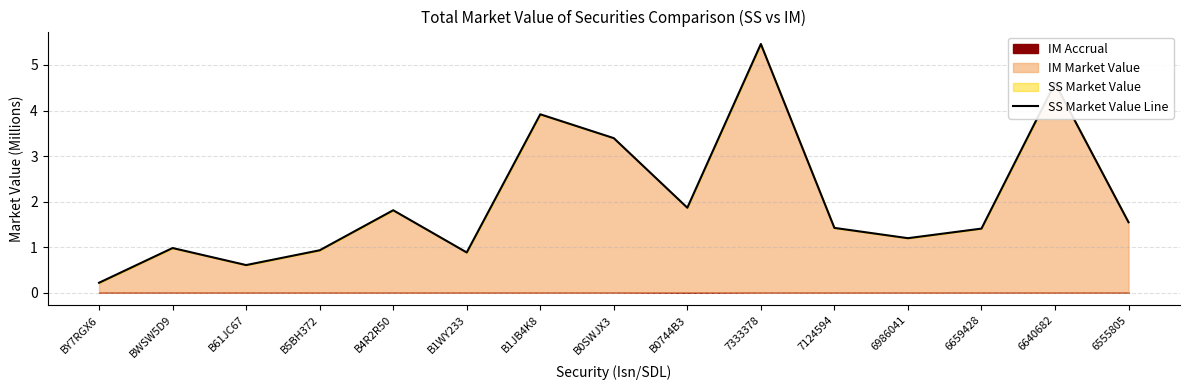

Where is the data nearest to the value 2?

B0744B3